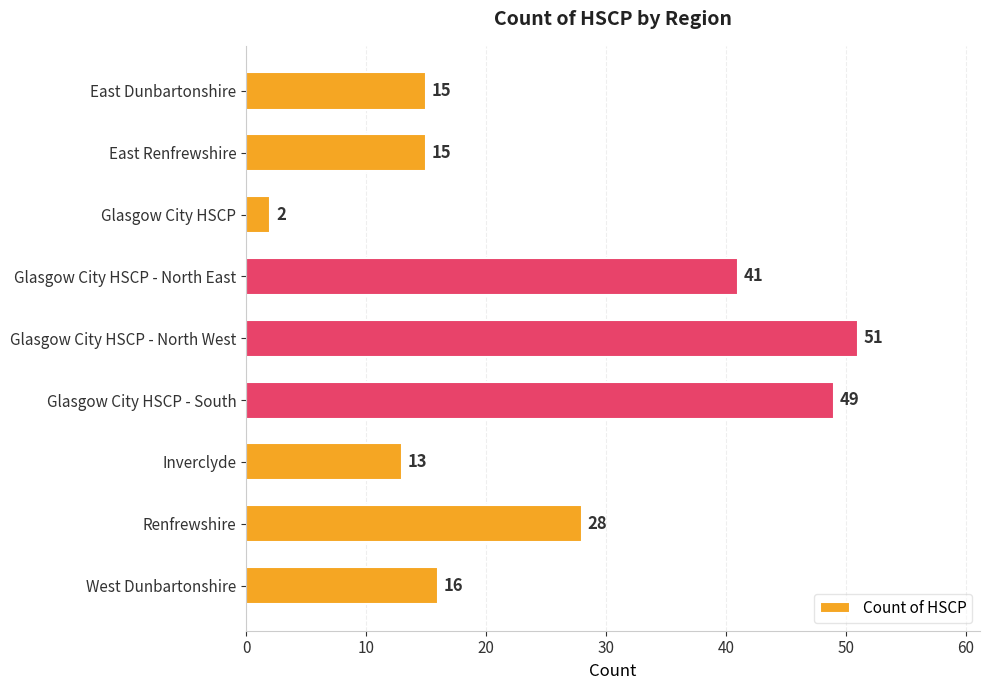

What is the label of the 5th bar from the top?

Glasgow City HSCP - North West